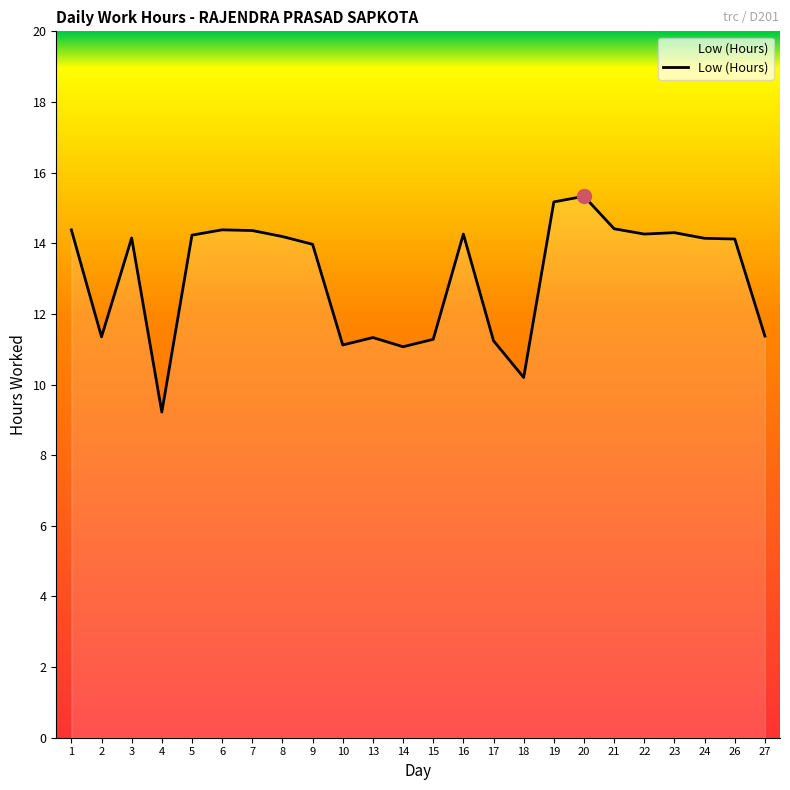

At which label does the data first exceed 14?

1